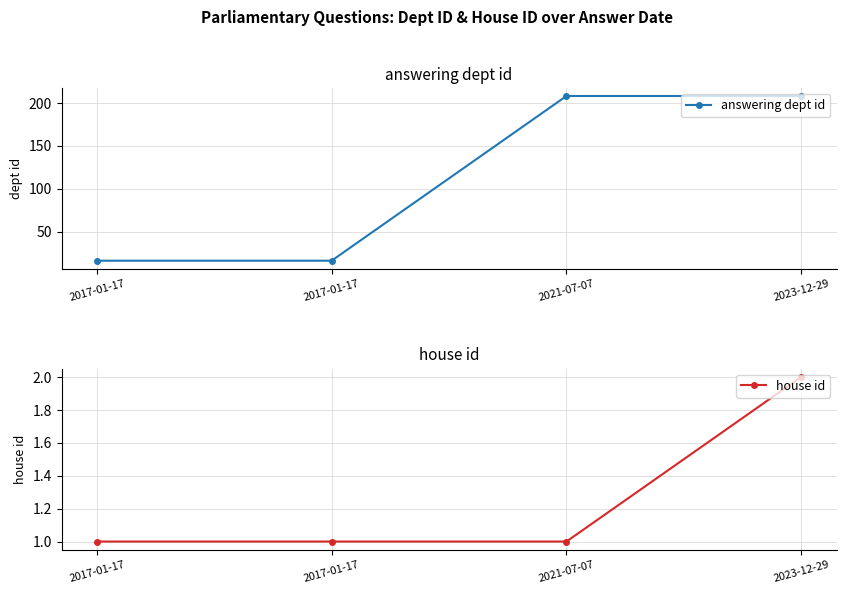

Reading left to right, extract all data points from this chart.

answering dept id: 16	16	208	208
house id: 1	1	1	2